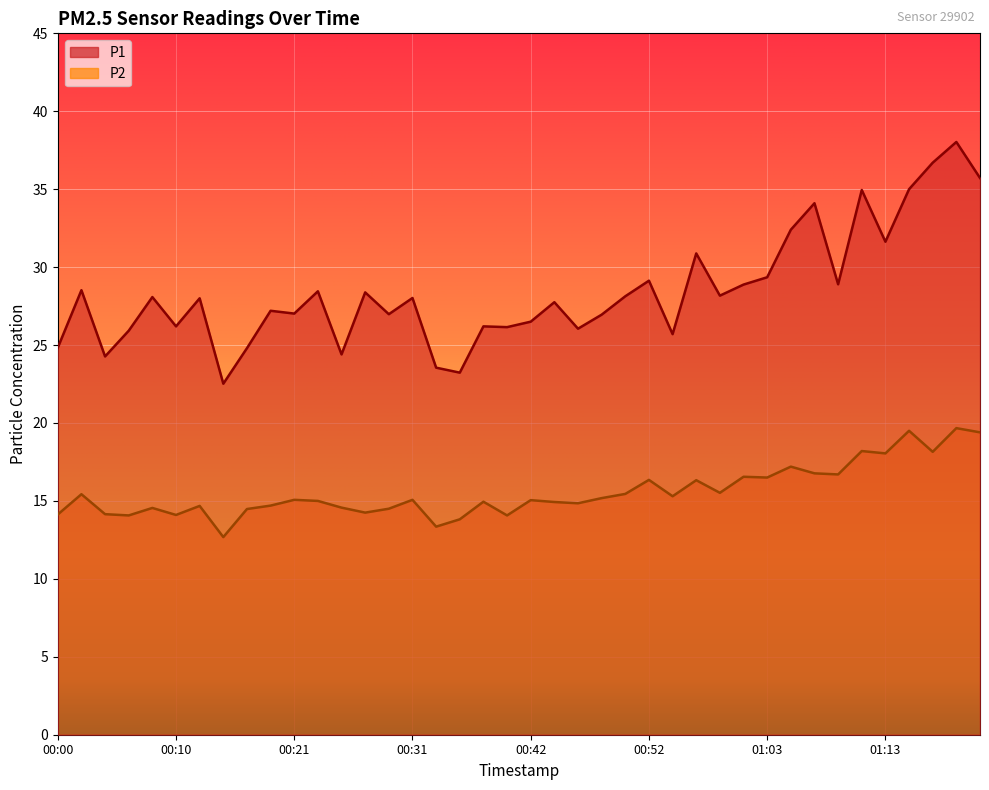

What is the highest value of the P1 series?

38.0